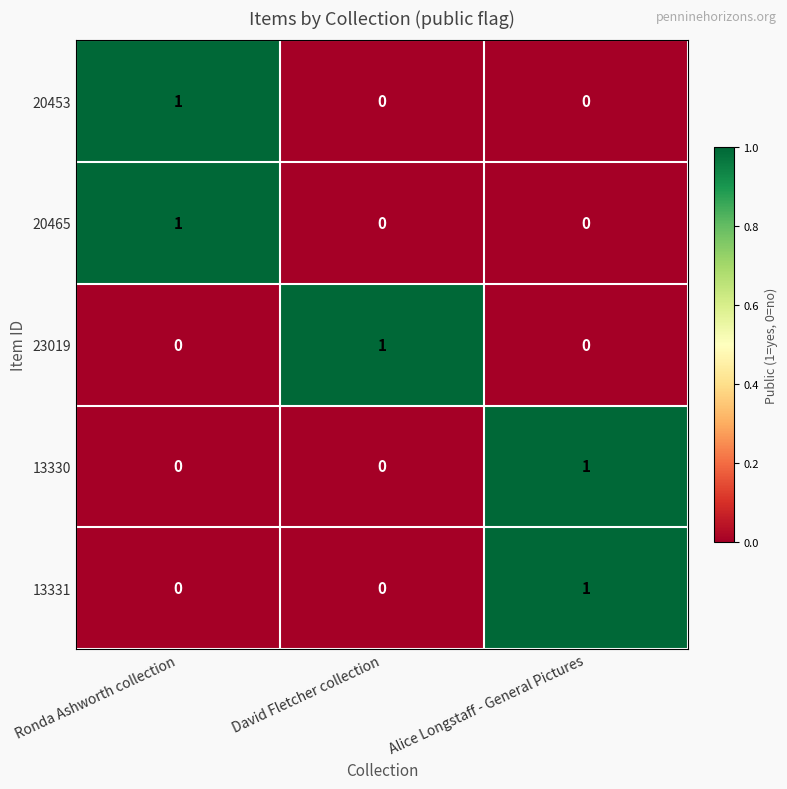

Is it true that 20453 equals 0 at Alice Longstaff - General Pictures?

True